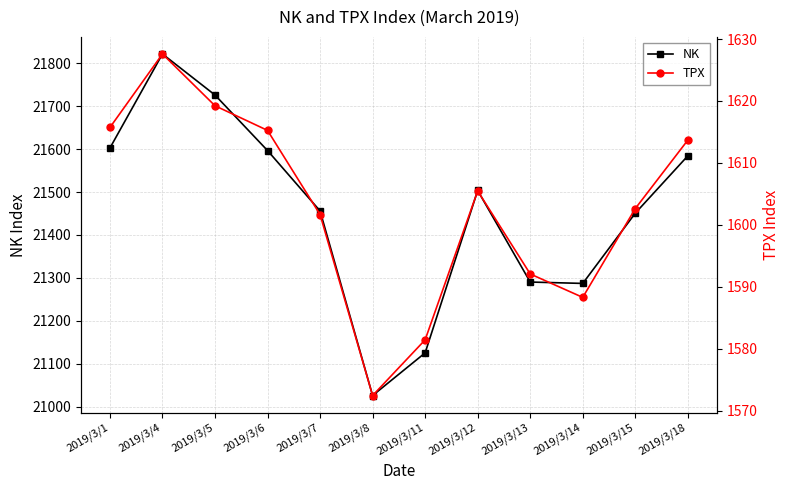

True or false: NK and TPX intersect in this chart.

False